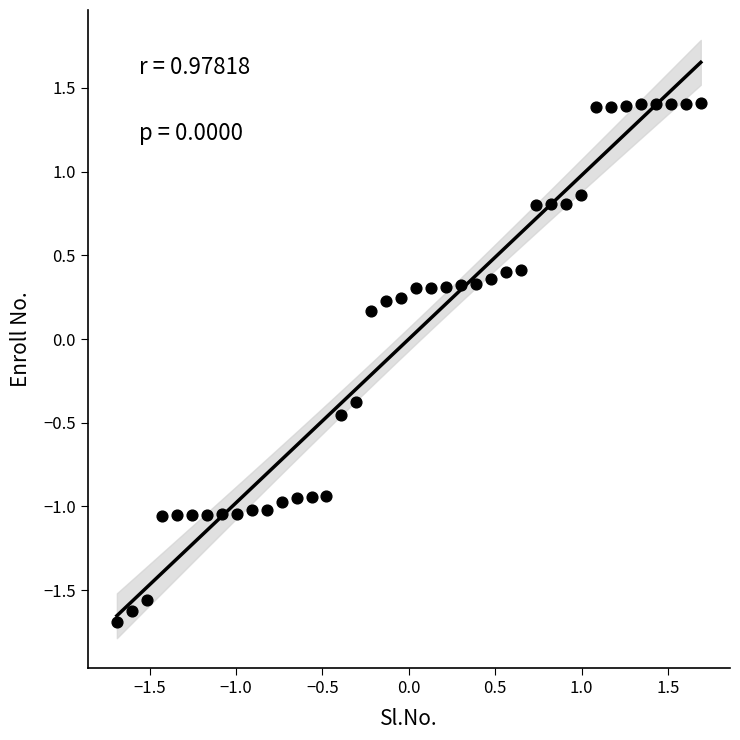

What is the range of X values (max minus min)?

3.4